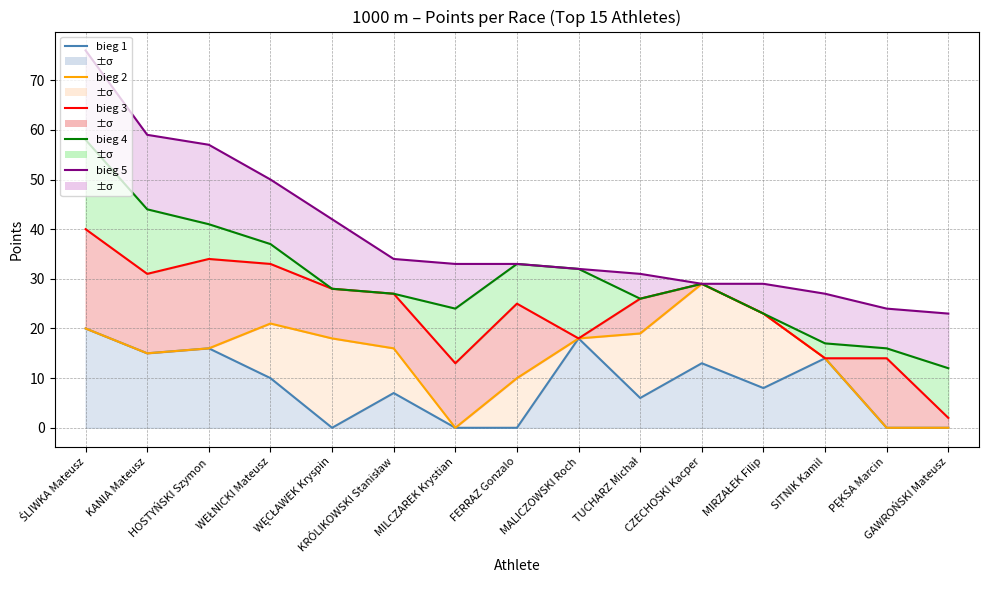

At which label is bieg 2 closest to 14?

SITNIK Kamil